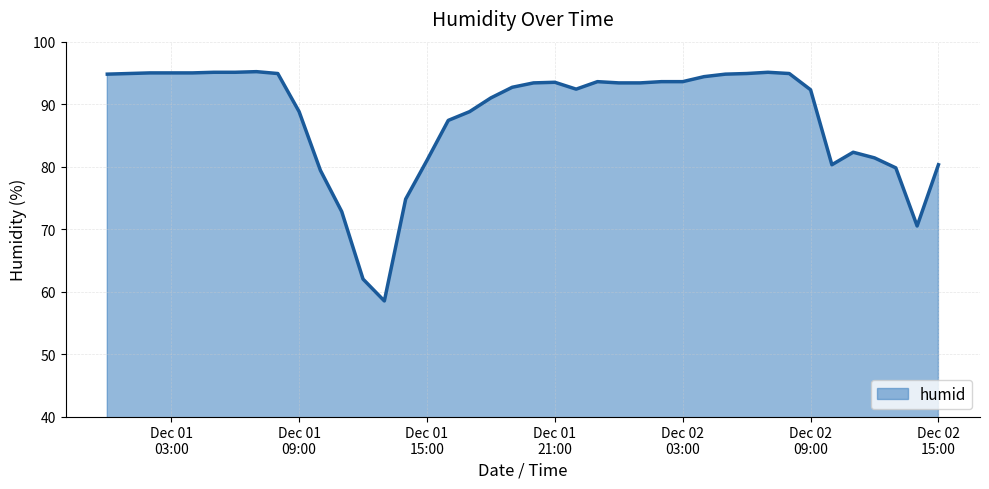

What is the greatest value displayed?

95.2